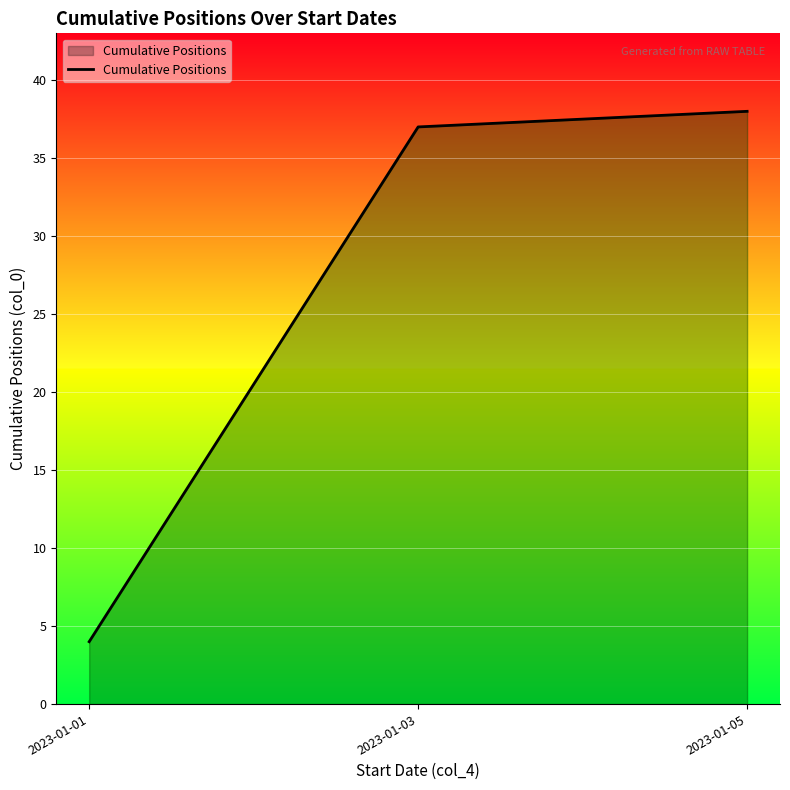

Reading left to right, extract all data points from this chart.

4	37	38